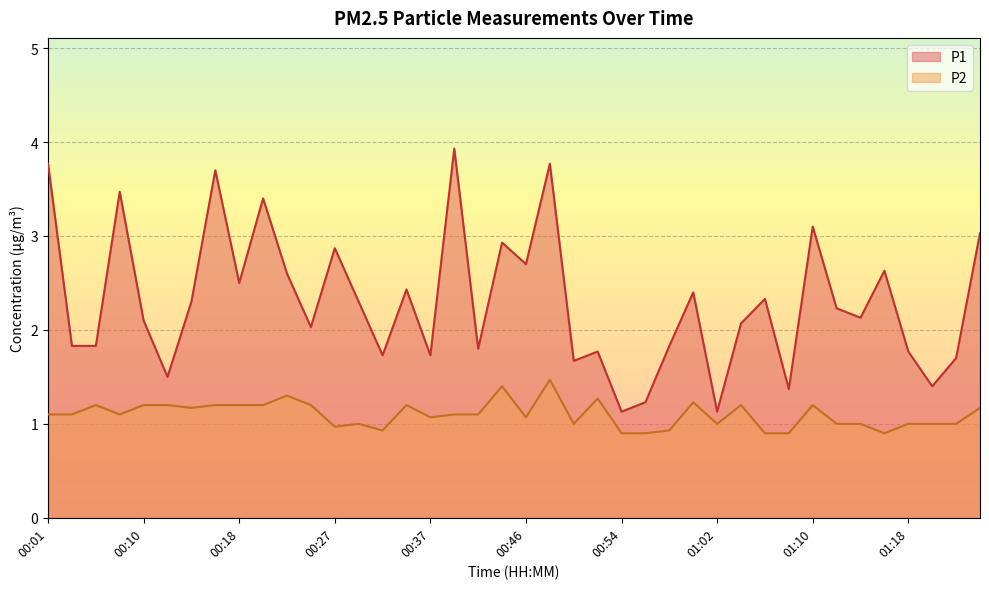

What is the spread (max minus min) of values at 01:08?

0.5